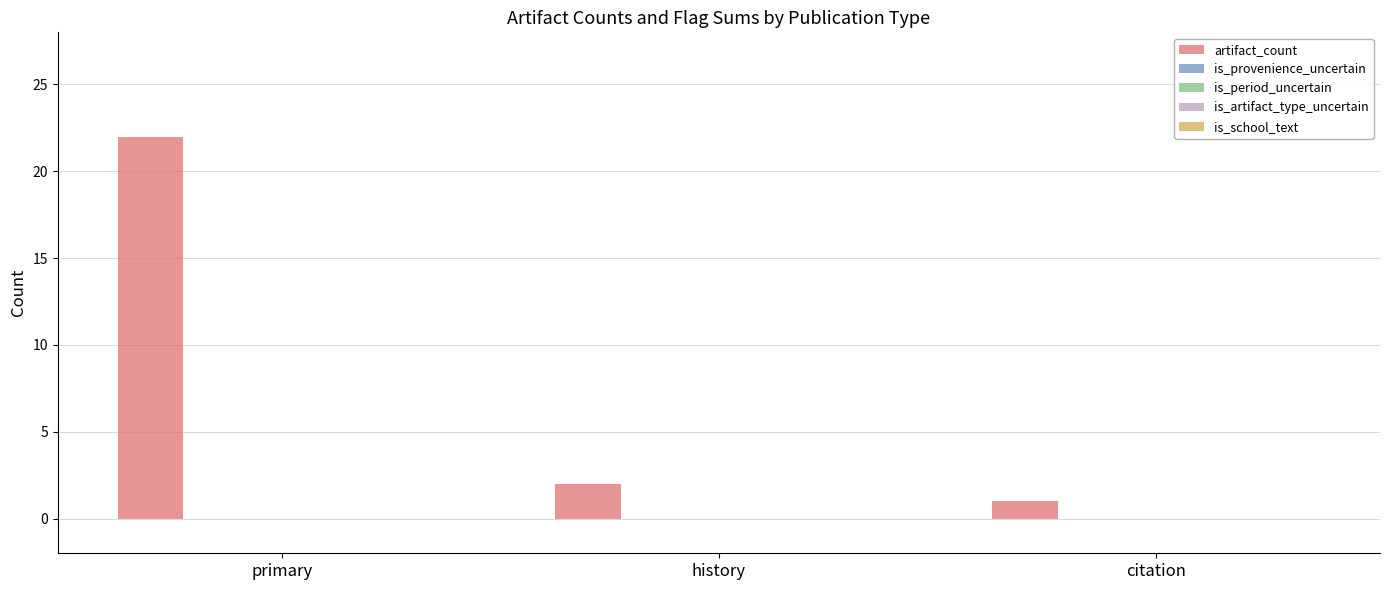

What is the greatest value displayed?

22